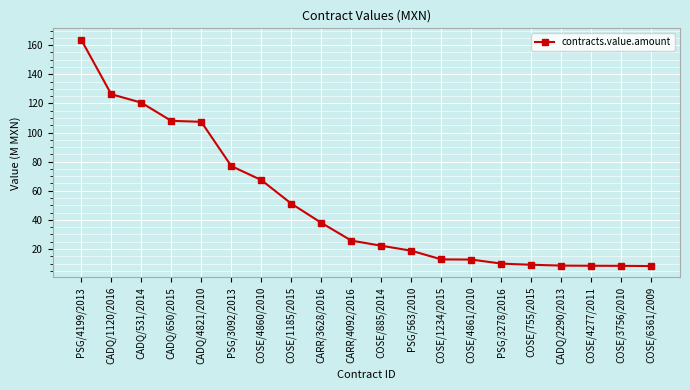

At which label does the data first exceed 25?

PSG/4199/2013